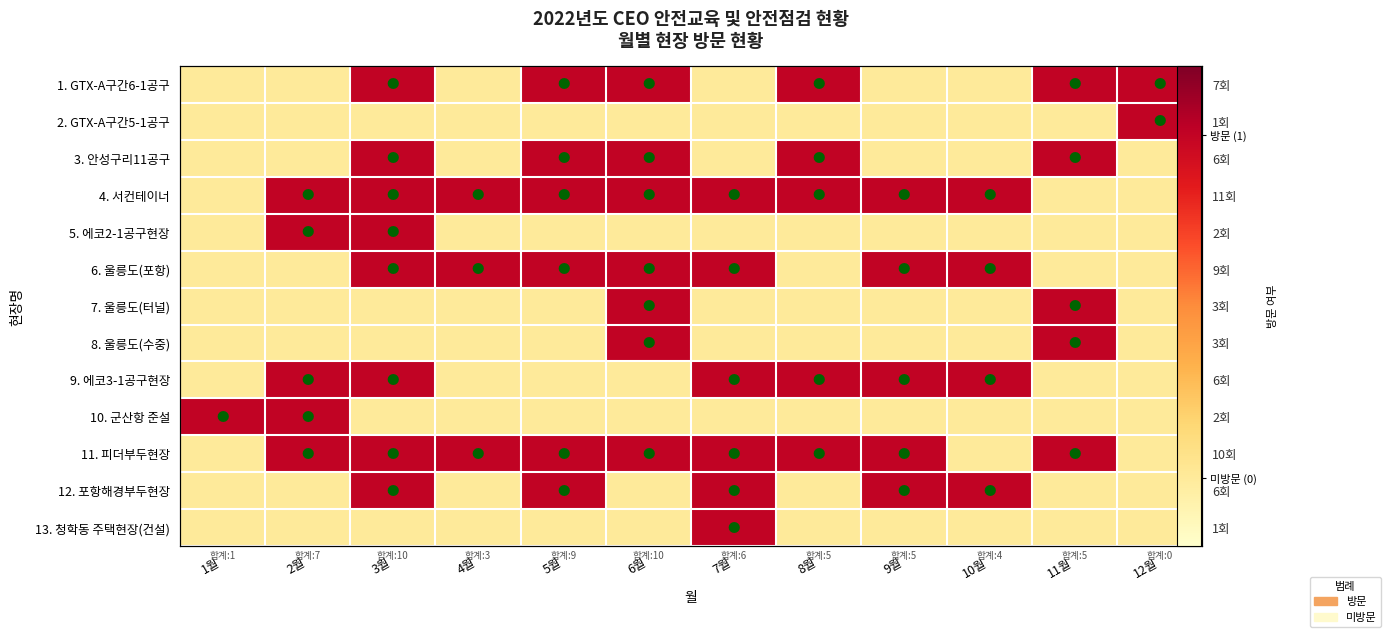

At which label is 3. 안성구리11공구 closest to 0?

1월